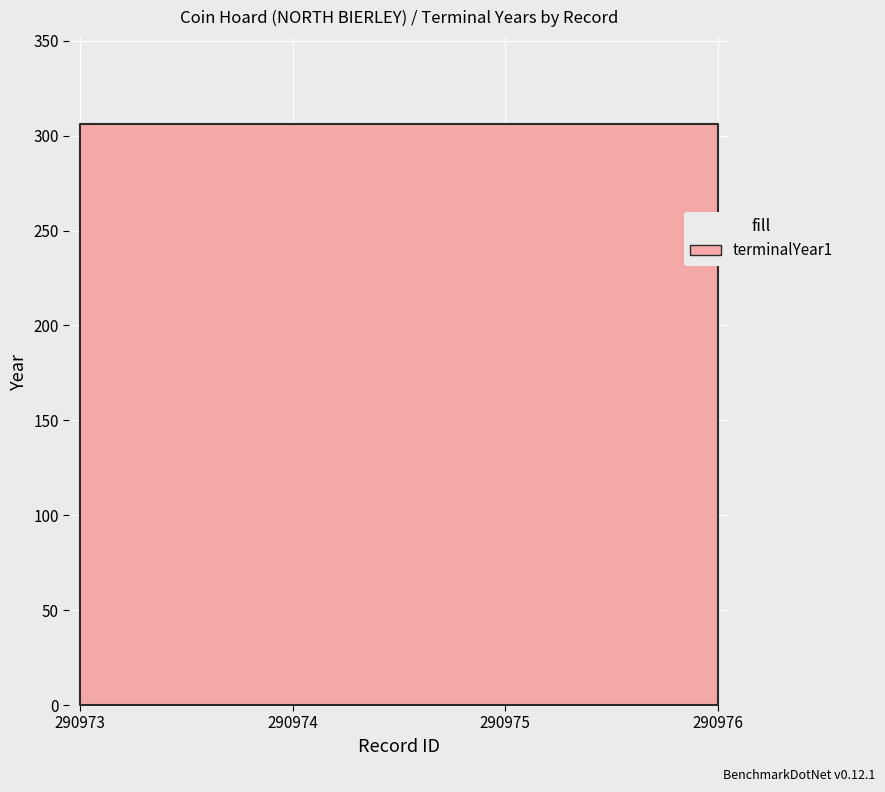

True or false: quantity has more than 2 interior local peaks.

False